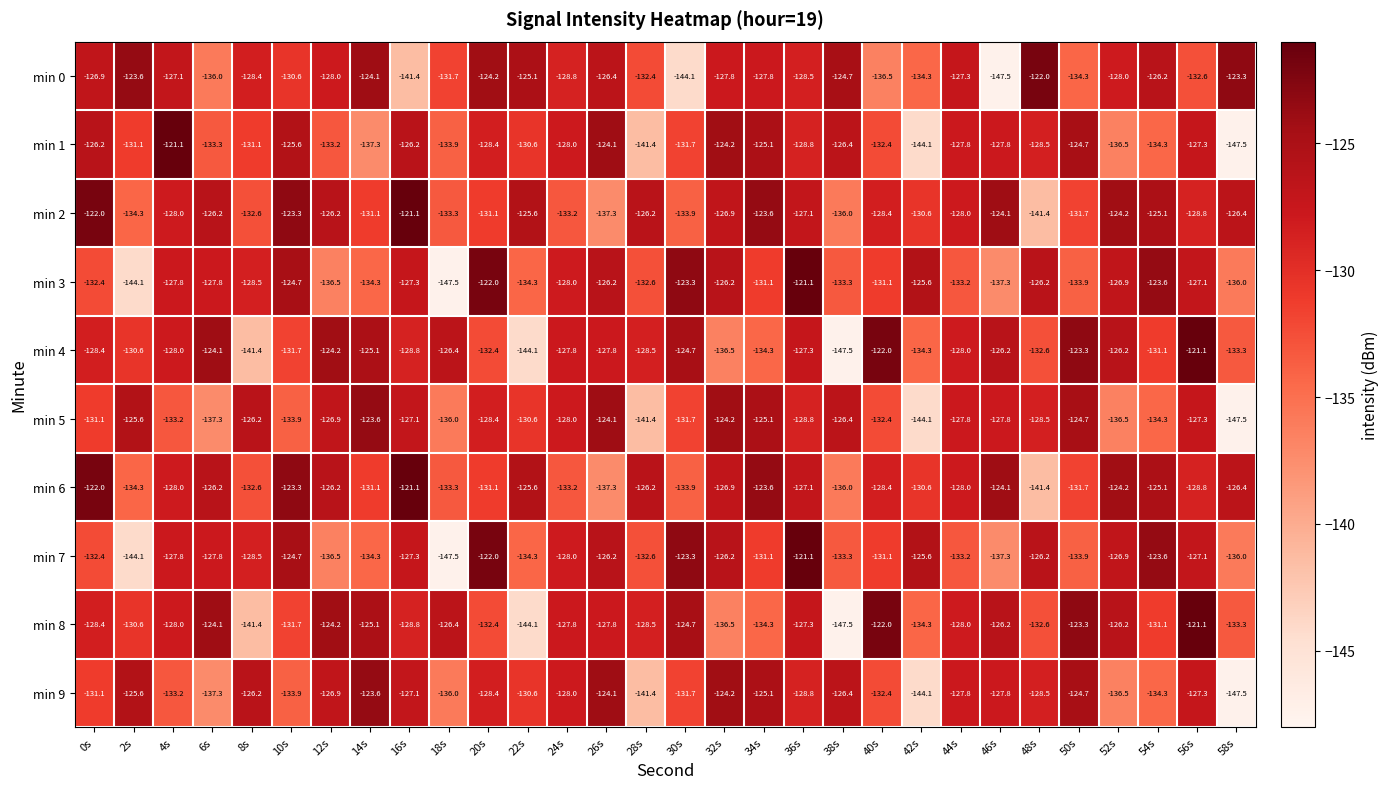

What is the difference between the maximum and second lowest values in the min 3 series?

23.0